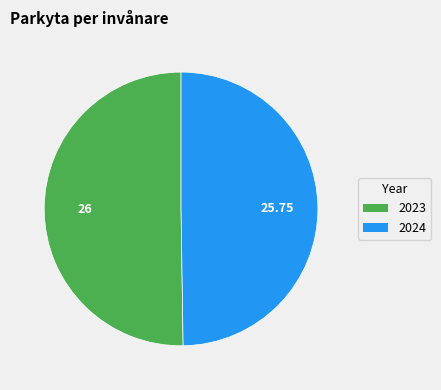

What is the ratio of the value at 2024 to the value at 2023?

1.0